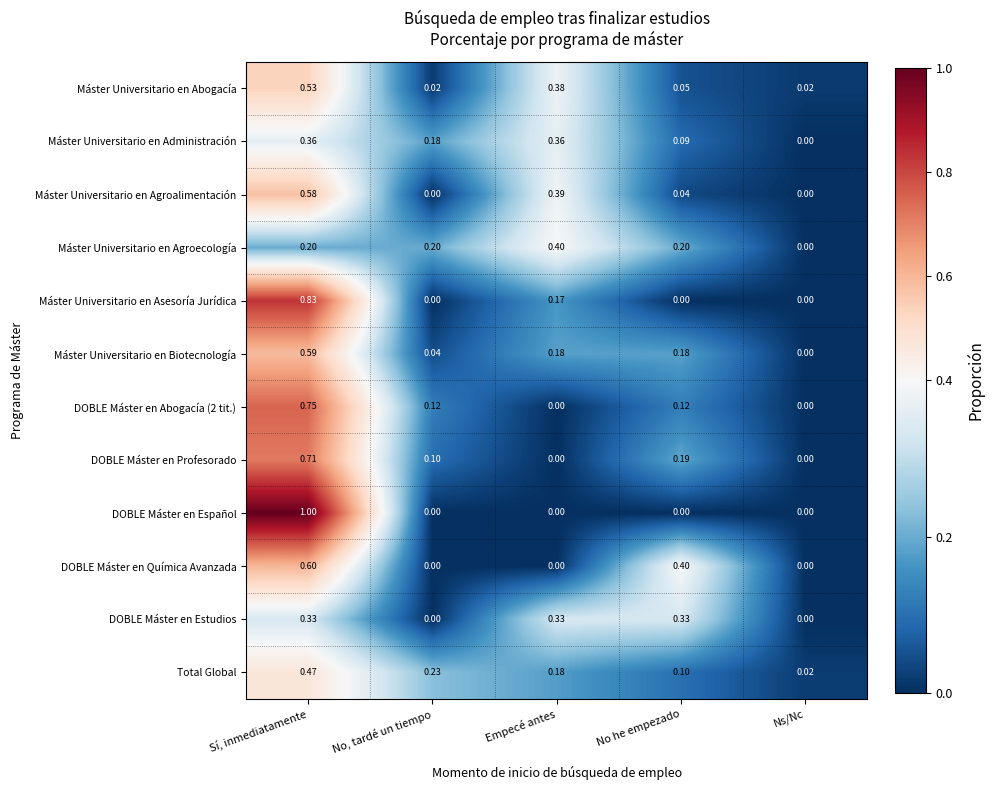

Which series has the largest range (max minus min)?

DOBLE Máster en Español